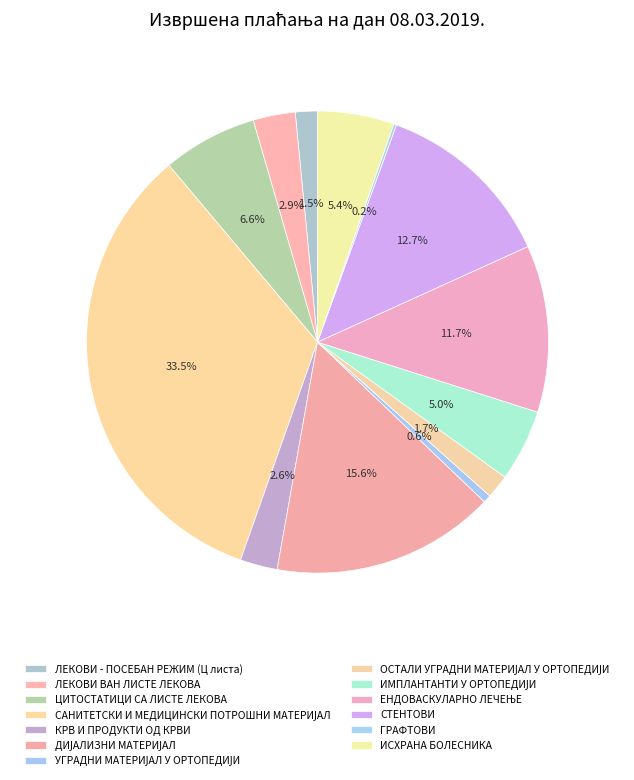

Rank the categories by value from highest to lowest.

САНИТЕТСКИ И МЕДИЦИНСКИ ПОТРОШНИ МАТЕРИЈАЛ, ДИЈАЛИЗНИ МАТЕРИЈАЛ, СТЕНТОВИ, ЕНДОВАСКУЛАРНО ЛЕЧЕЊЕ, ЦИТОСТАТИЦИ СА ЛИСТЕ ЛЕКОВА, ИСХРАНА БОЛЕСНИКА, ИМПЛАНТАНТИ У ОРТОПЕДИЈИ, ЛЕКОВИ ВАН ЛИСТЕ ЛЕКОВА, КРВ И ПРОДУКТИ ОД КРВИ, ОСТАЛИ УГРАДНИ МАТЕРИЈАЛ У ОРТОПЕДИЈИ, ЛЕКОВИ - ПОСЕБАН РЕЖИМ (Ц листа), УГРАДНИ МАТЕРИЈАЛ У ОРТОПЕДИЈИ, ГРАФТОВИ